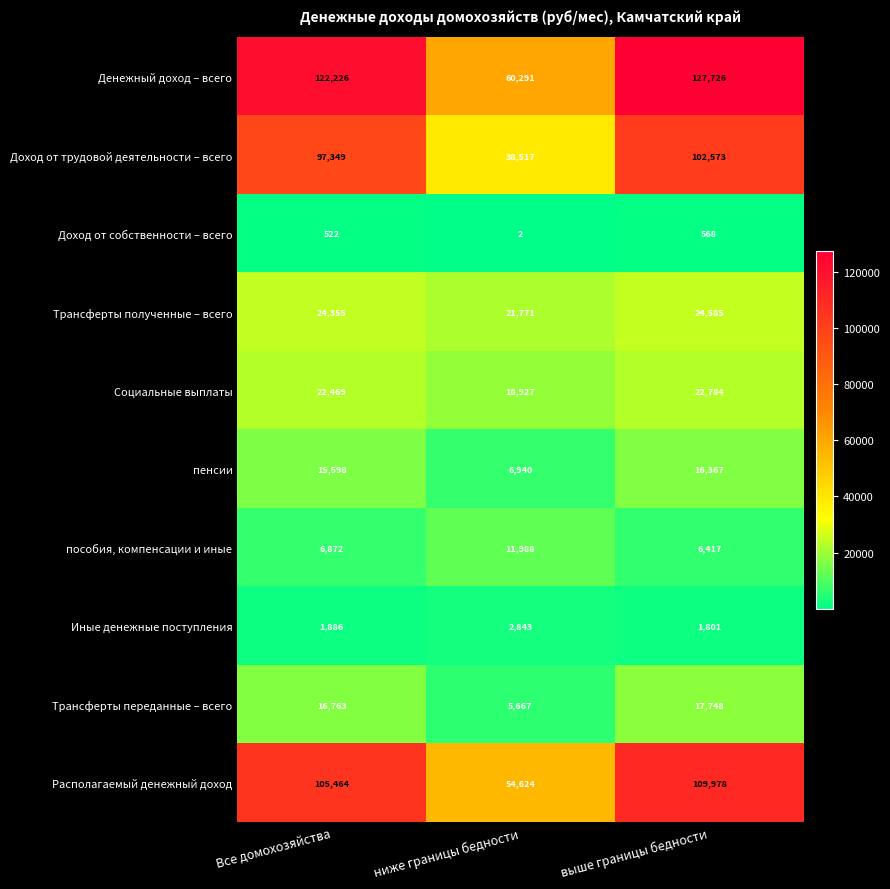

Reading right to left, extract all data points from this chart.

Денежный доход – всего: выше границы бедности=127726	ниже границы бедности=60291	Все домохозяйства=122226
Доход от трудовой деятельности – всего: выше границы бедности=102573	ниже границы бедности=38517	Все домохозяйства=97349
Доход от собственности – всего: выше границы бедности=568	ниже границы бедности=2	Все домохозяйства=522
Трансферты полученные – всего: выше границы бедности=24585	ниже границы бедности=21771	Все домохозяйства=24355
Социальные выплаты: выше границы бедности=22784	ниже границы бедности=18927	Все домохозяйства=22469
пенсии: выше границы бедности=16367	ниже границы бедности=6940	Все домохозяйства=15598
пособия, компенсации и иные: выше границы бедности=6417	ниже границы бедности=11988	Все домохозяйства=6872
Иные денежные поступления: выше границы бедности=1801	ниже границы бедности=2843	Все домохозяйства=1886
Трансферты переданные – всего: выше границы бедности=17748	ниже границы бедности=5667	Все домохозяйства=16763
Располагаемый денежный доход: выше границы бедности=109978	ниже границы бедности=54624	Все домохозяйства=105464